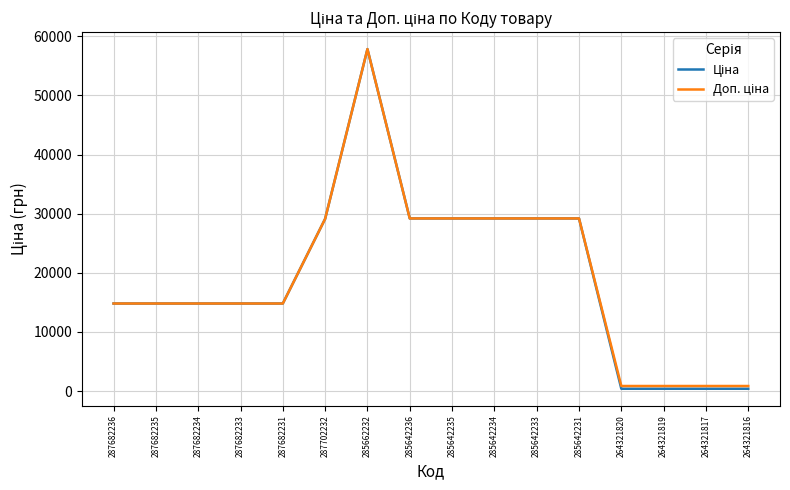

At which category is the sum across all series the highest?

285662232